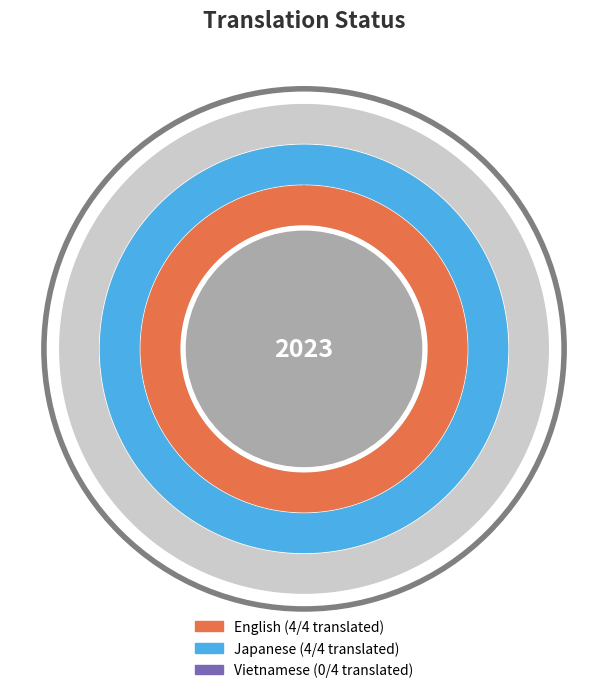

What portion of the pie excludes English?

50.0%